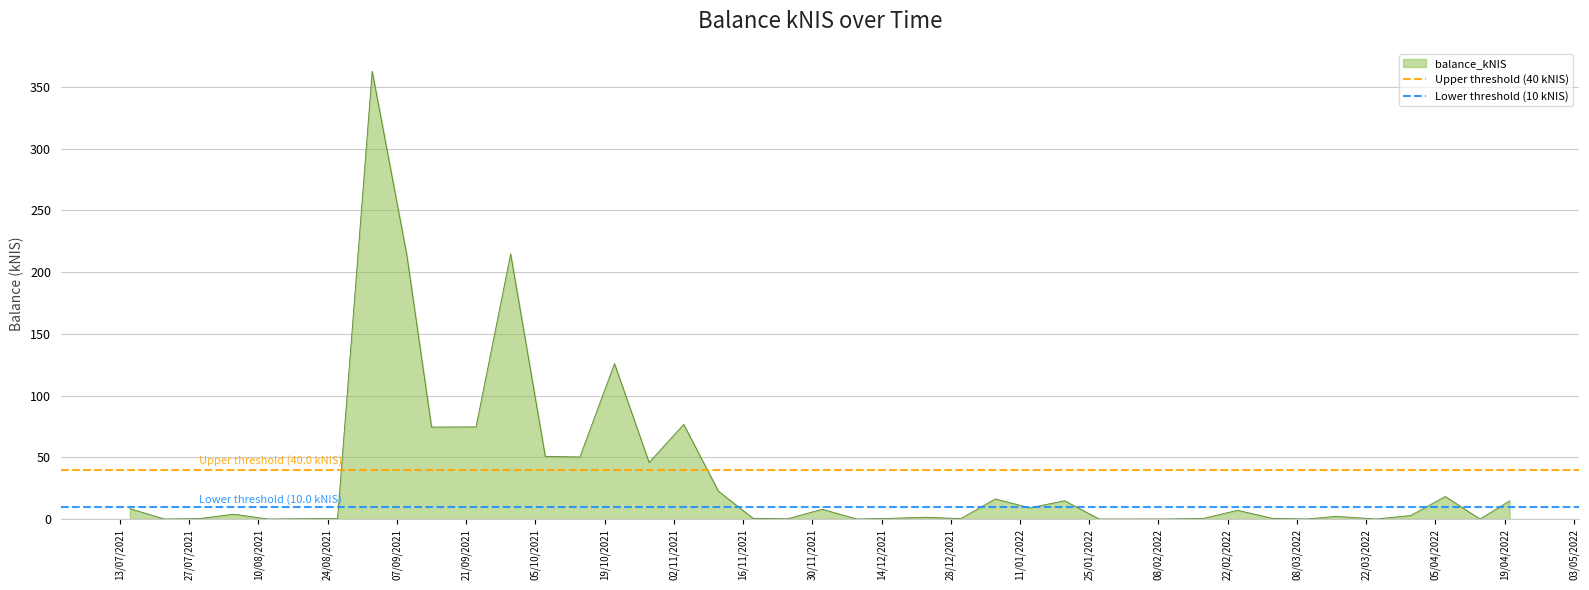

What is the maximum value for balance_kNIS?

362.8